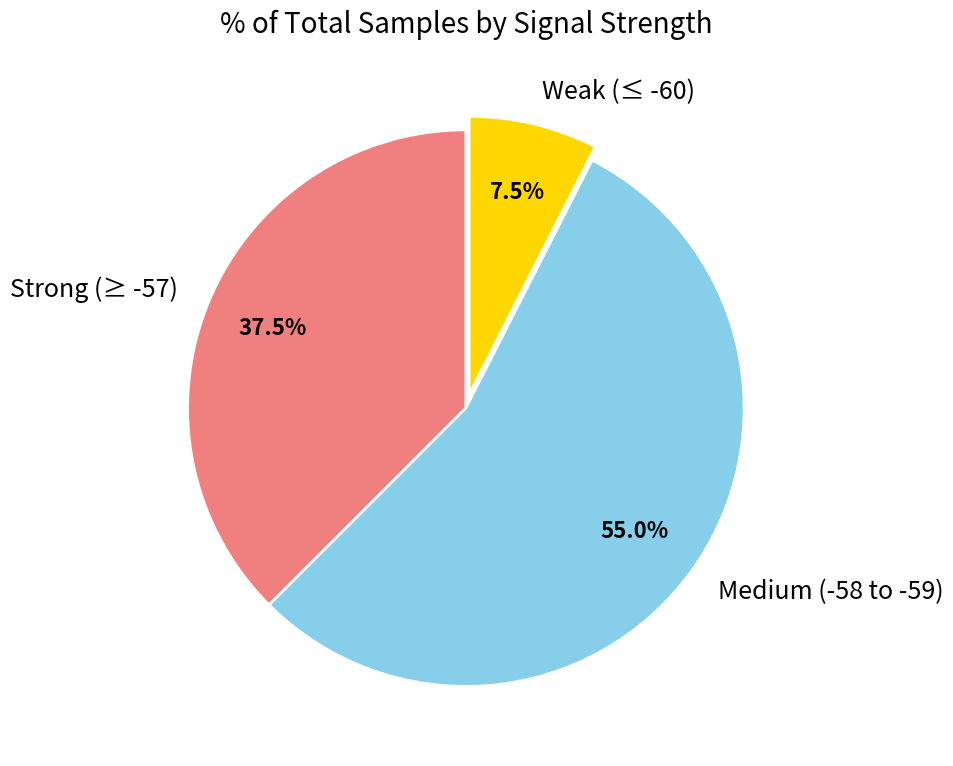

Between Strong (≥ -57) and Weak (≤ -60), which is larger?

Strong (≥ -57)